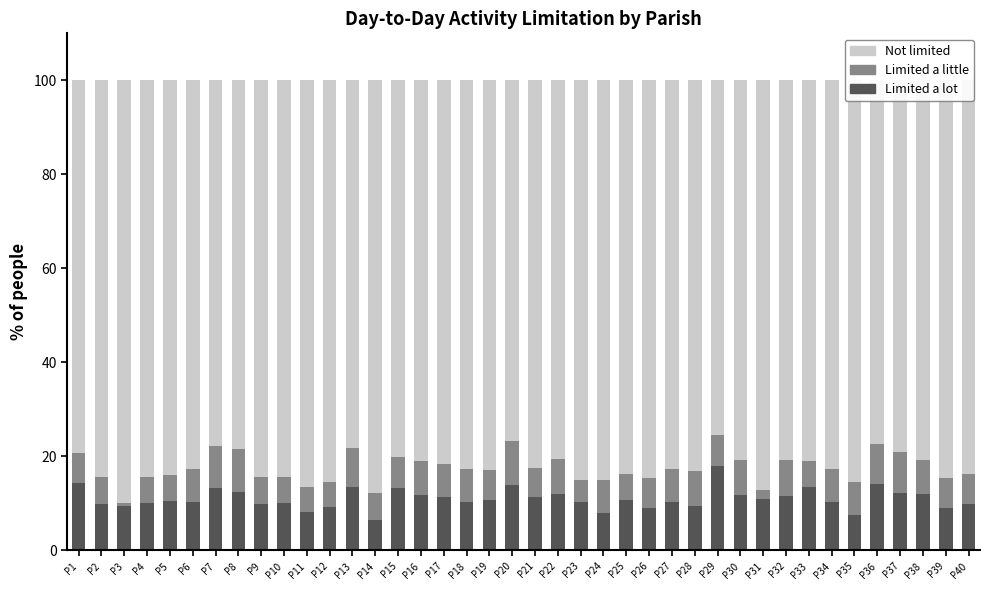

What is the lowest value of the Limited a lot series?

6.4